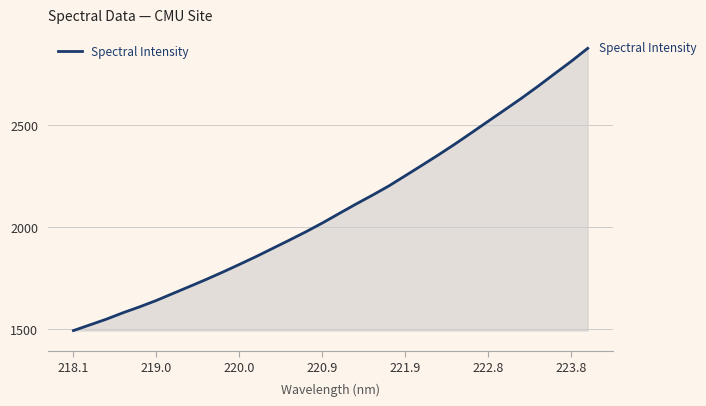

How many lines are shown in the chart?

1